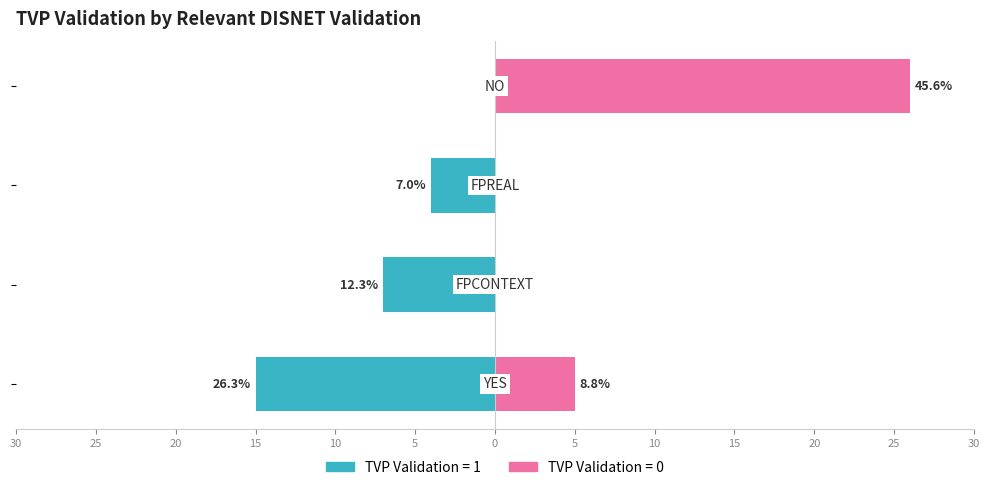

How many data points does each series have?

4